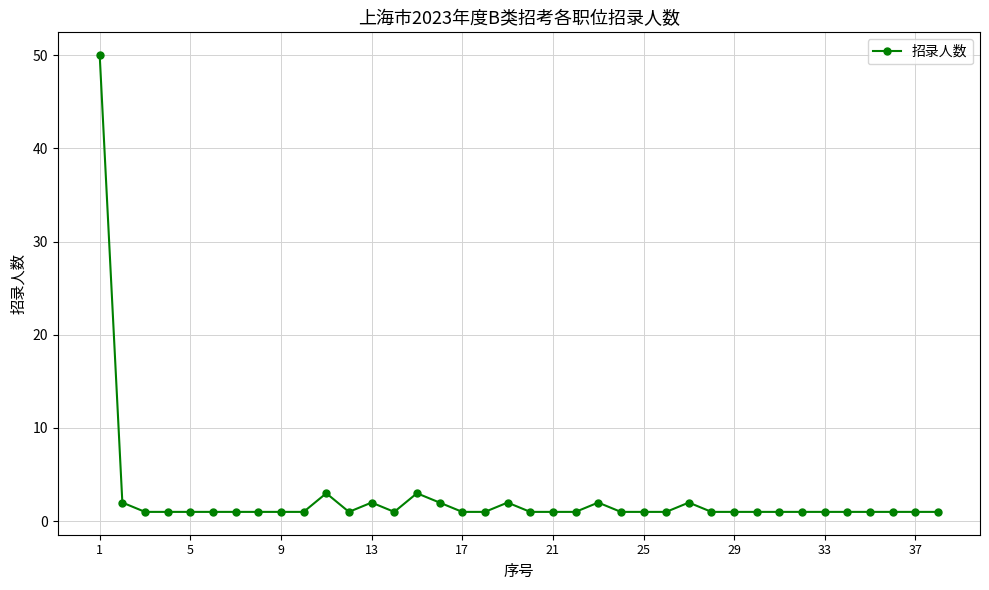

True or false: there are more than 1 points higher than both neighbors.

True